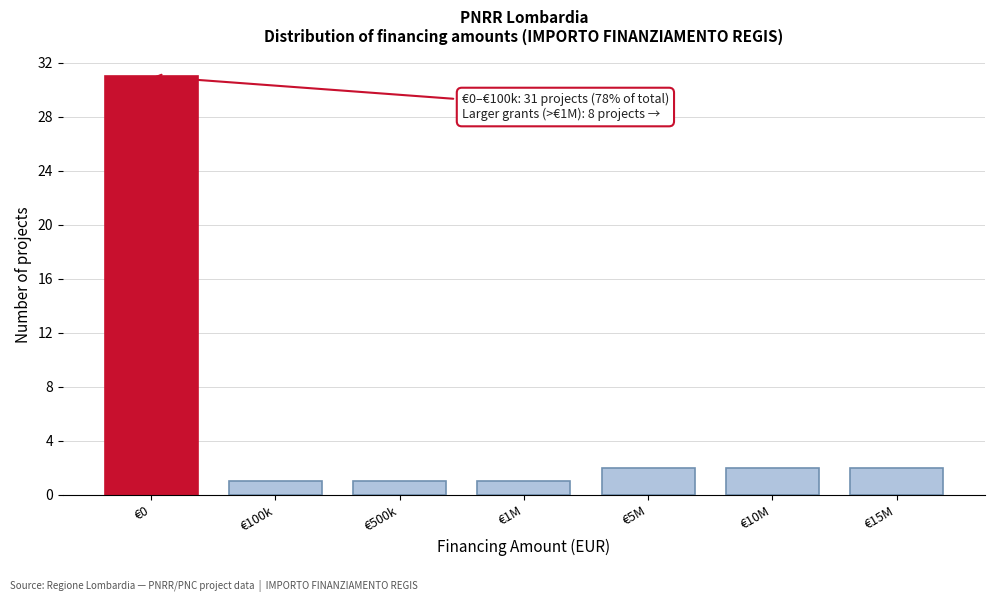

Reading left to right, extract all data points from this chart.

31	1	1	1	2	2	2